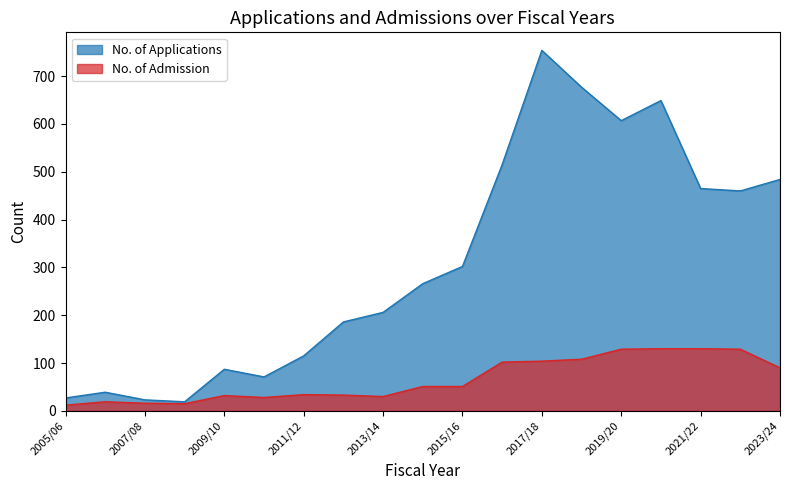

Which series has the largest total across all categories?

No. of Applications